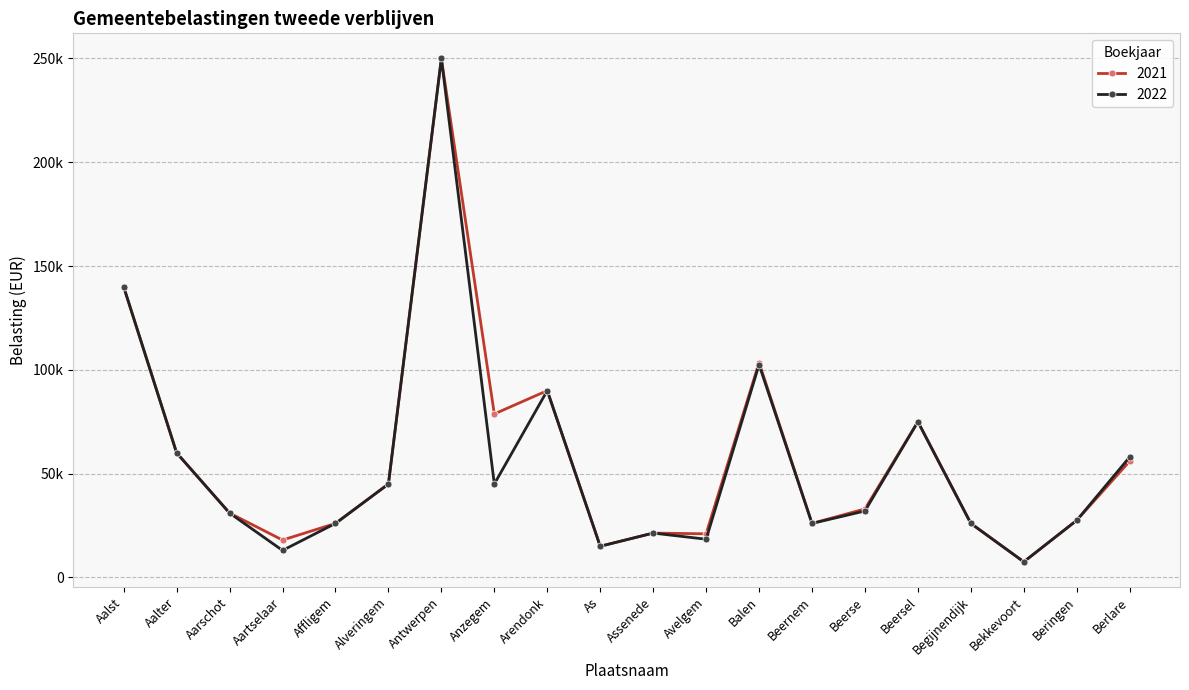

What are all the series names shown in the legend?

2021, 2022